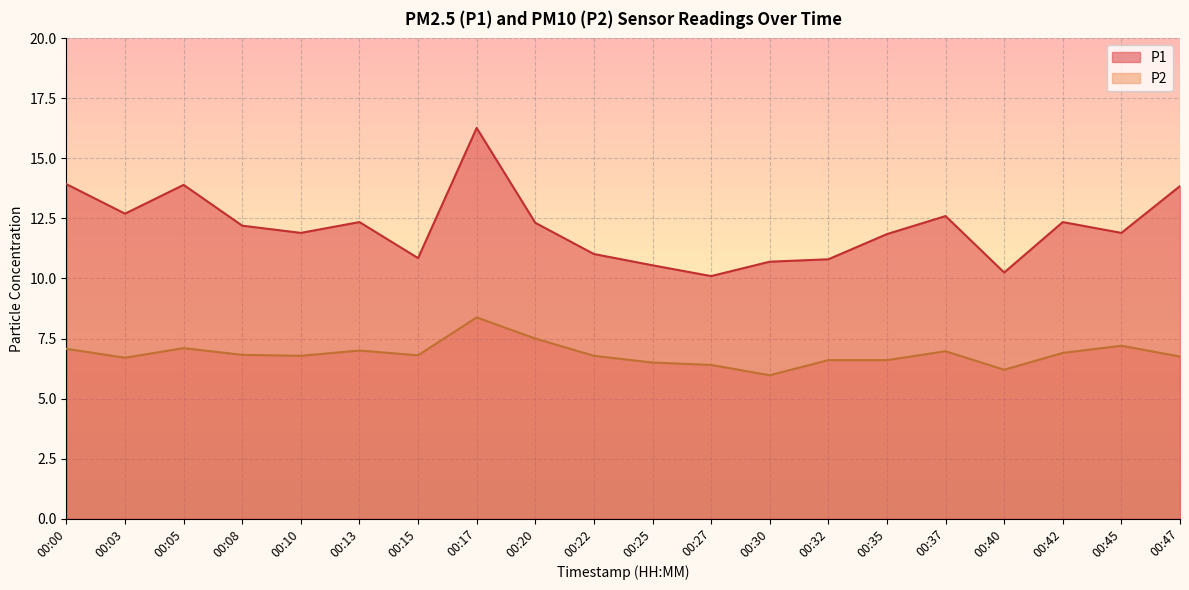

How many interior local peaks does the P1 series have?

5